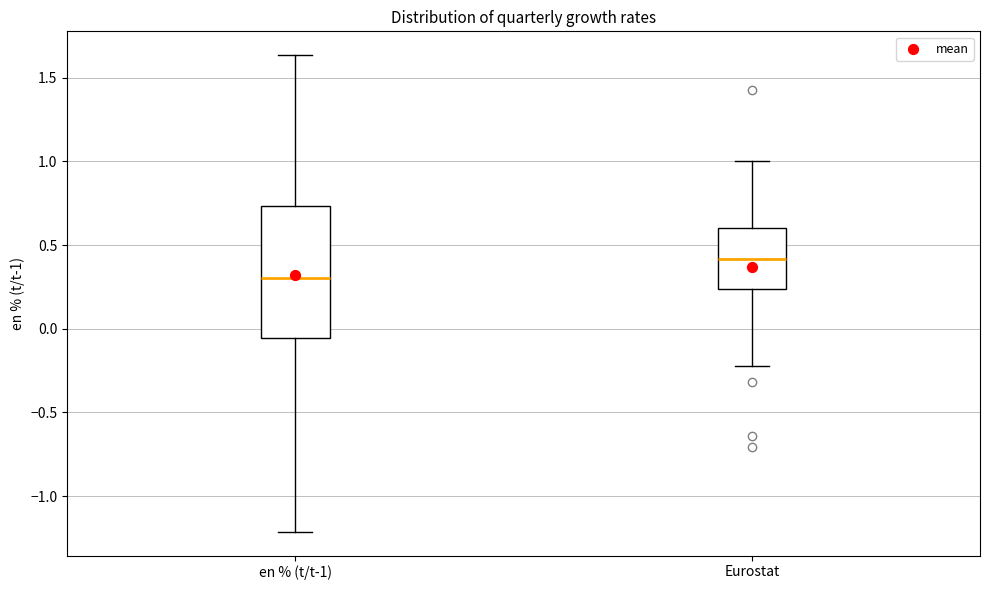

Reading left to right, transcribe this box plot: for each box, give where its median line is, the range the box spans, and where its two whiskers end, as read against the y-axis. The values are not printed on the chart, so give them approximately, as read against the axis.

en % (t/t-1): median 0.30, box -0.05 to 0.75, whiskers -1.20 to 1.65
Eurostat: median 0.40, box 0.25 to 0.60, whiskers -0.20 to 1.00